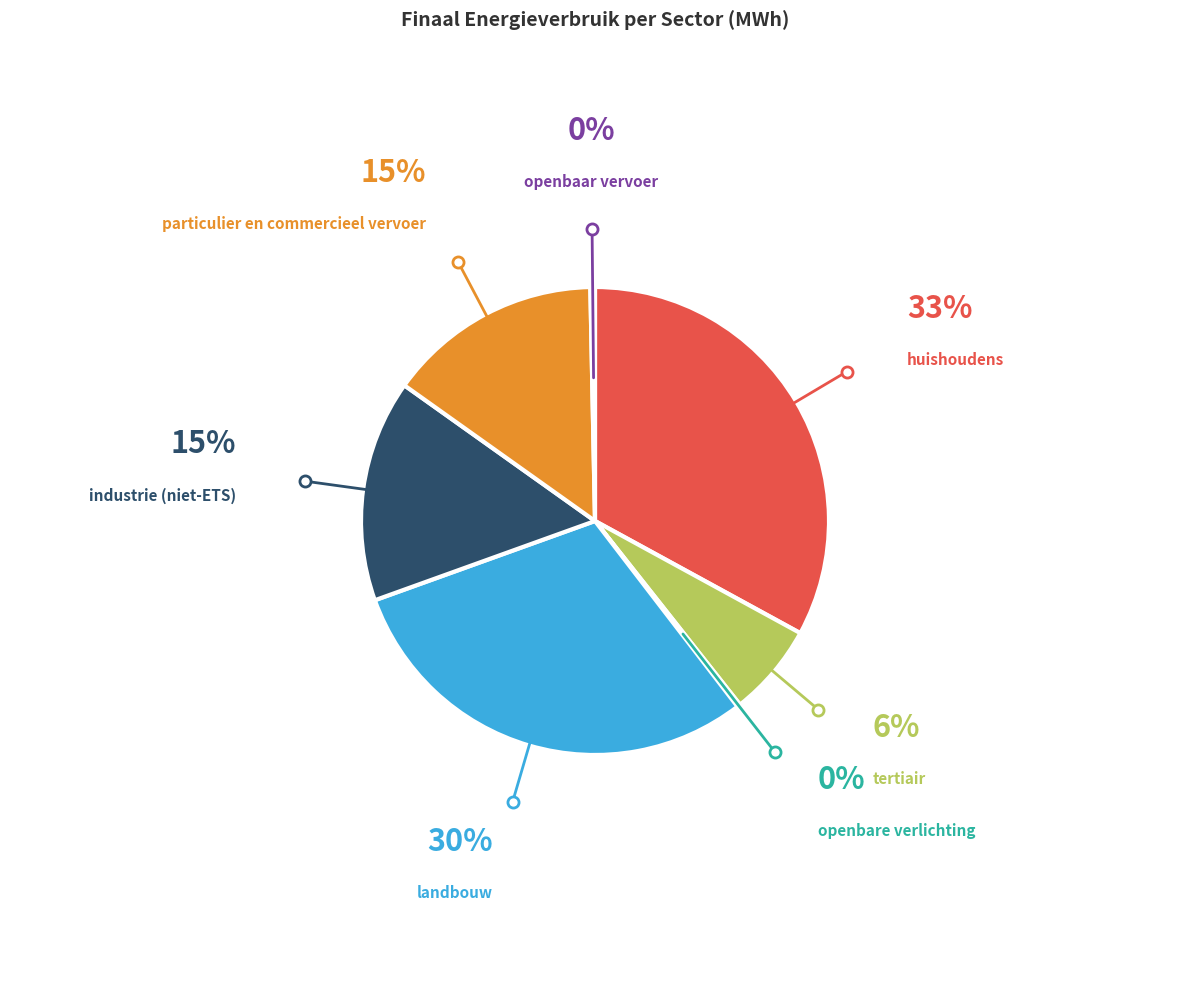

Is there any slice that represents more than half of the pie?

No